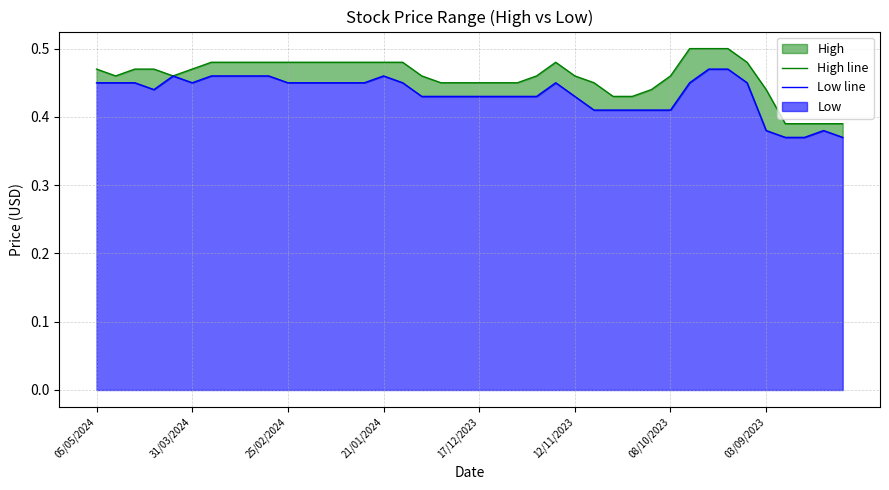

Which category has the highest value in the Low line series?

32